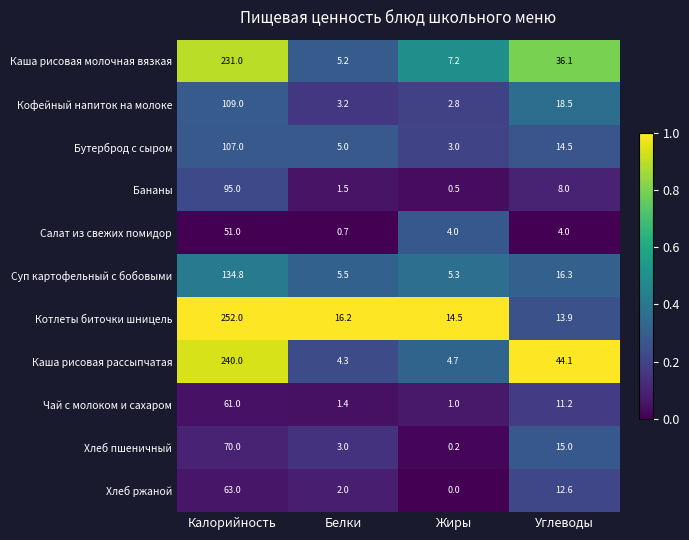

The value of Каша рисовая рассыпчатая at Углеводы is 20.6. True or false?

False